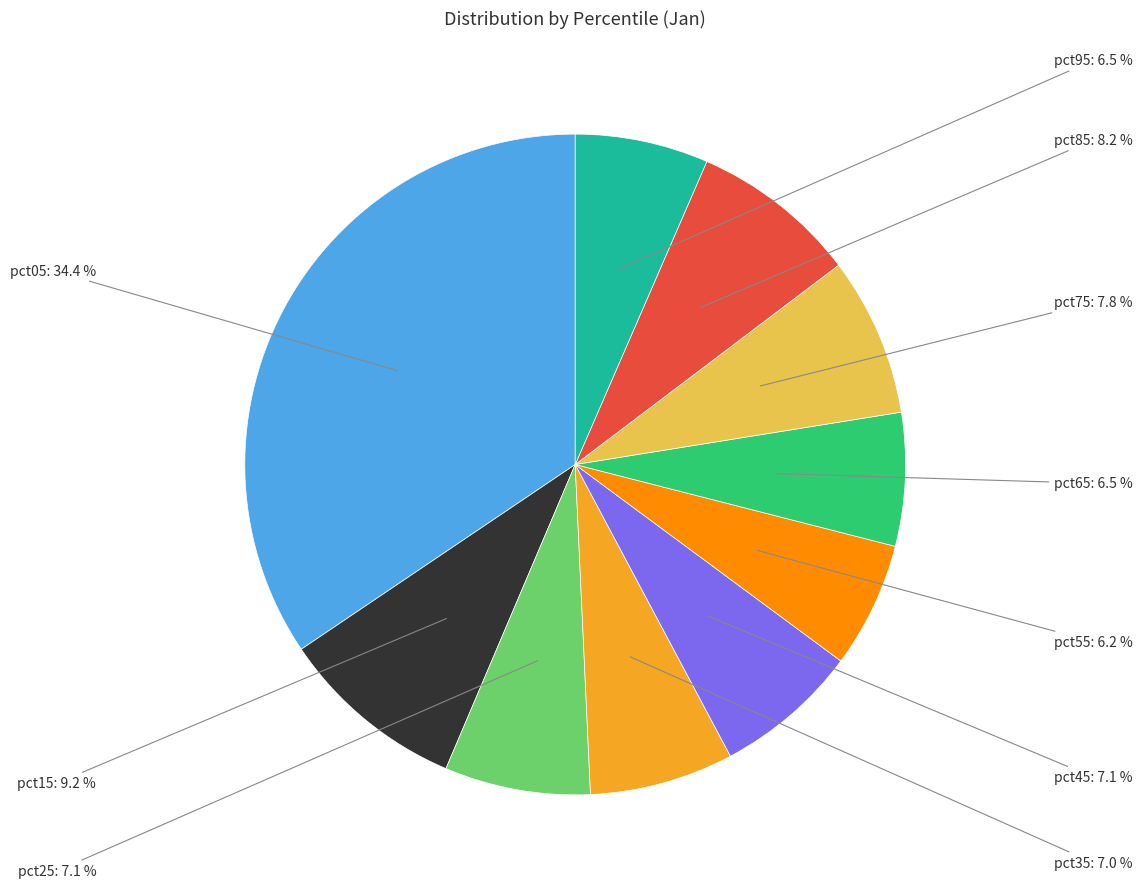

Is there any slice that represents more than half of the pie?

No